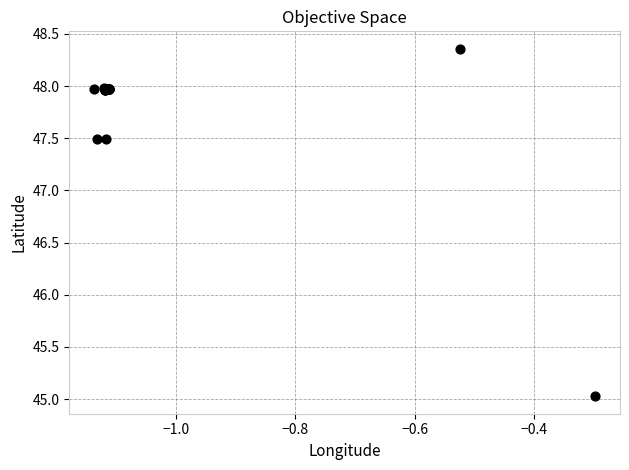

What Y value in the scatter plot is closest to 46?

45.0